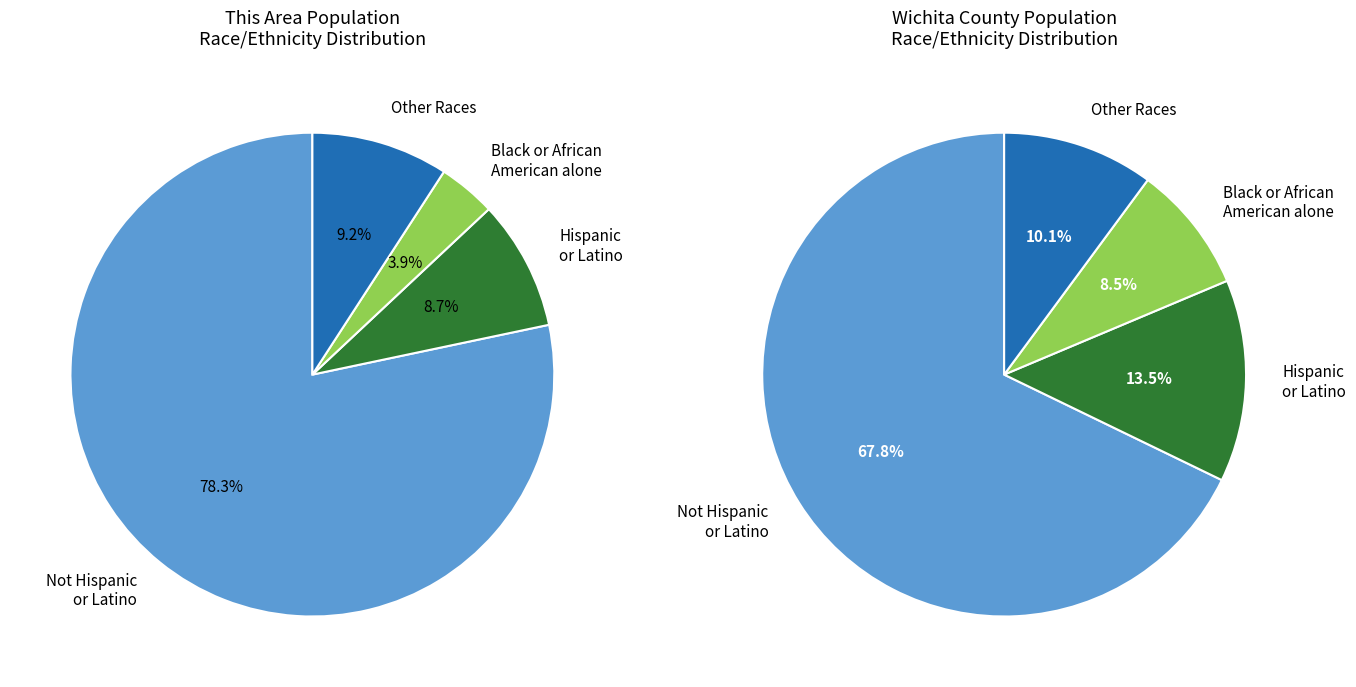

The Native Hawaiian
& Other Pacific slice represents 8% of the pie. True or false?

False